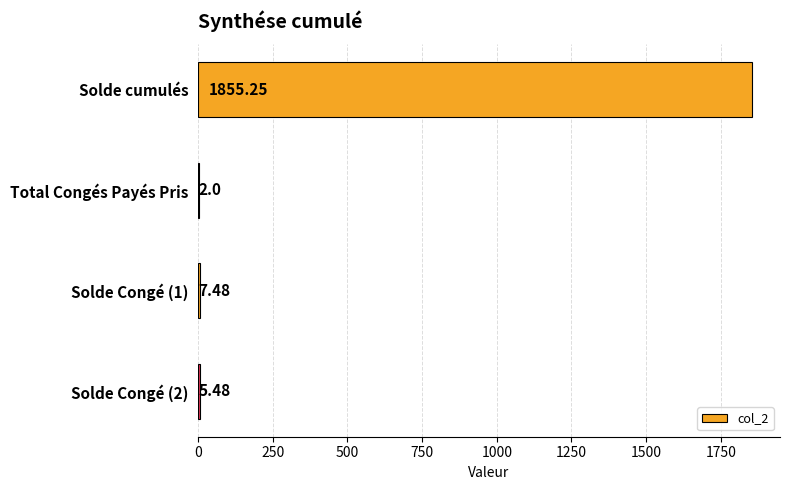

At which category does the chart reach its peak across all series?

Solde cumulés